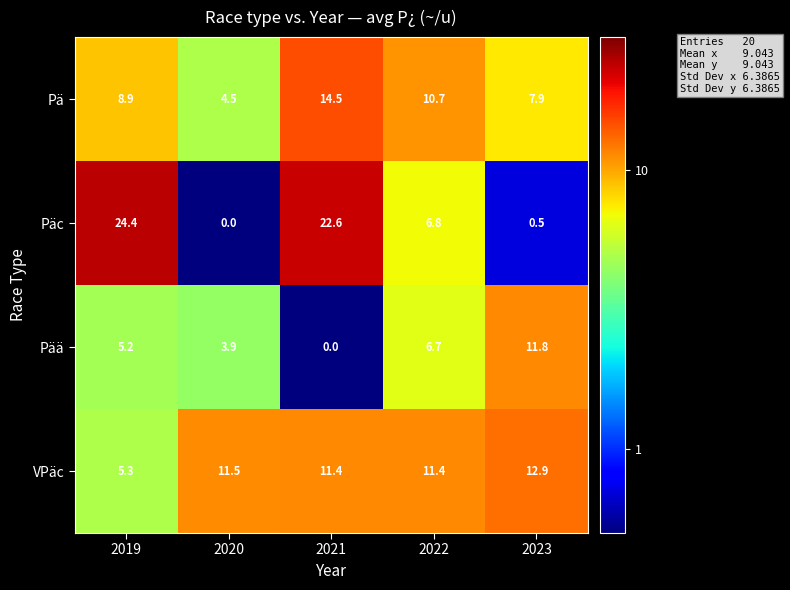

Reading left to right, list all the values displayed in this chart.

Pä: 8.9	4.5	14.5	10.7	7.9
Päc: 24.4	0.0	22.6	6.8	0.5
Pää: 5.2	3.9	0.0	6.7	11.8
VPäc: 5.3	11.5	11.4	11.4	12.9